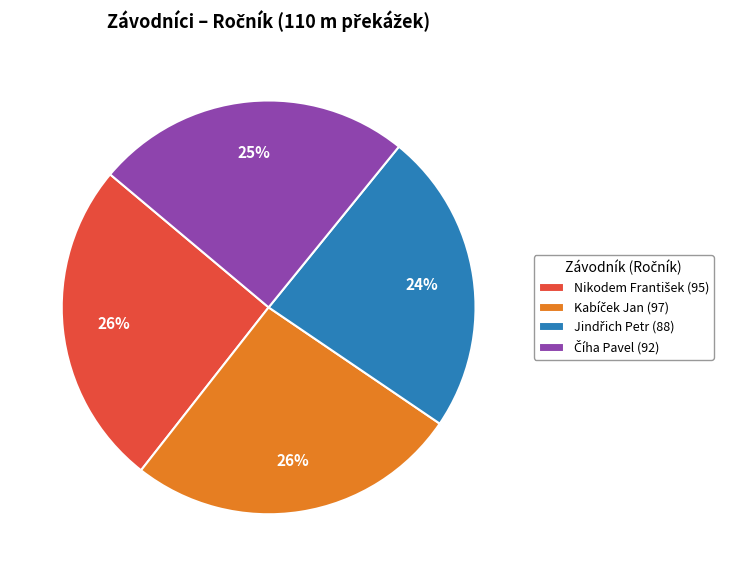

To the nearest percent, what is the difference between the largest and smallest slice percentages?

2%